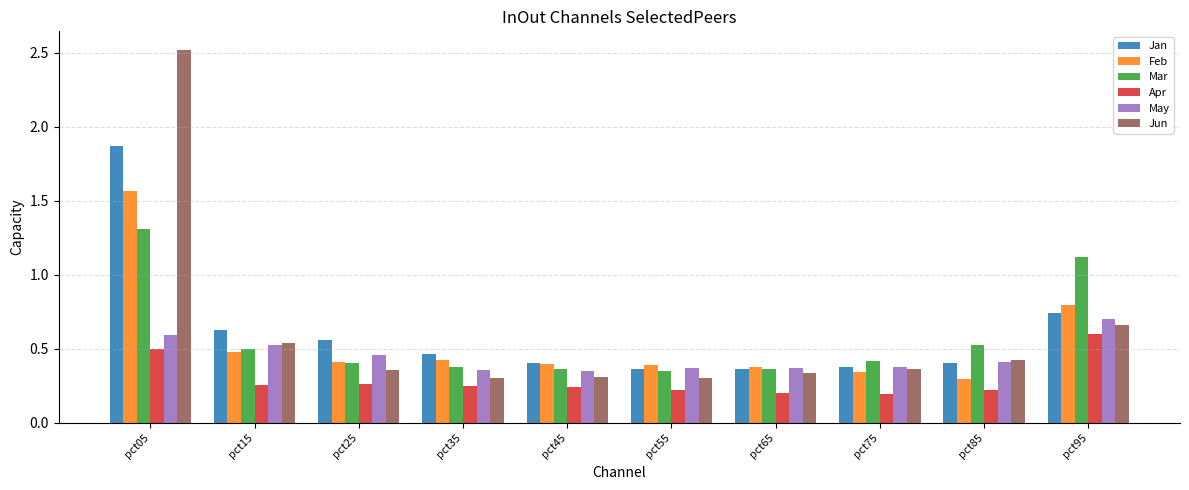

Which category has the highest value in the Apr series?

pct95